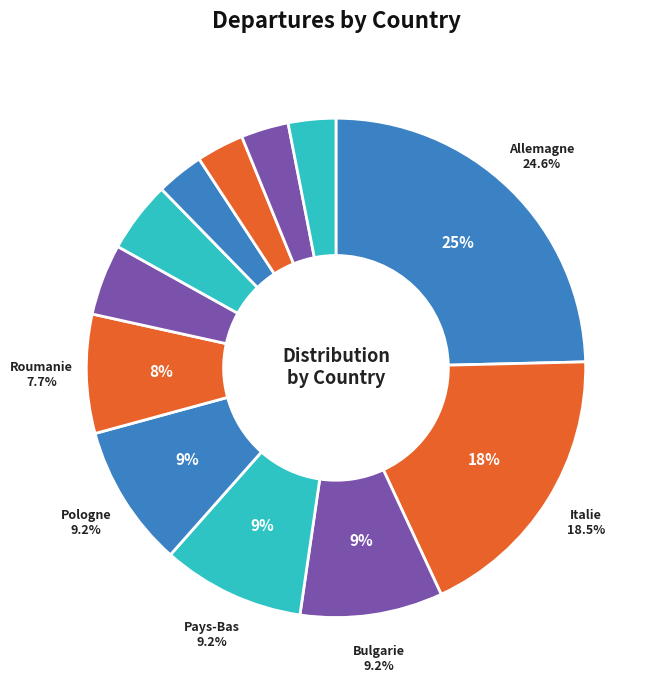

How many segments does this pie chart have?

12